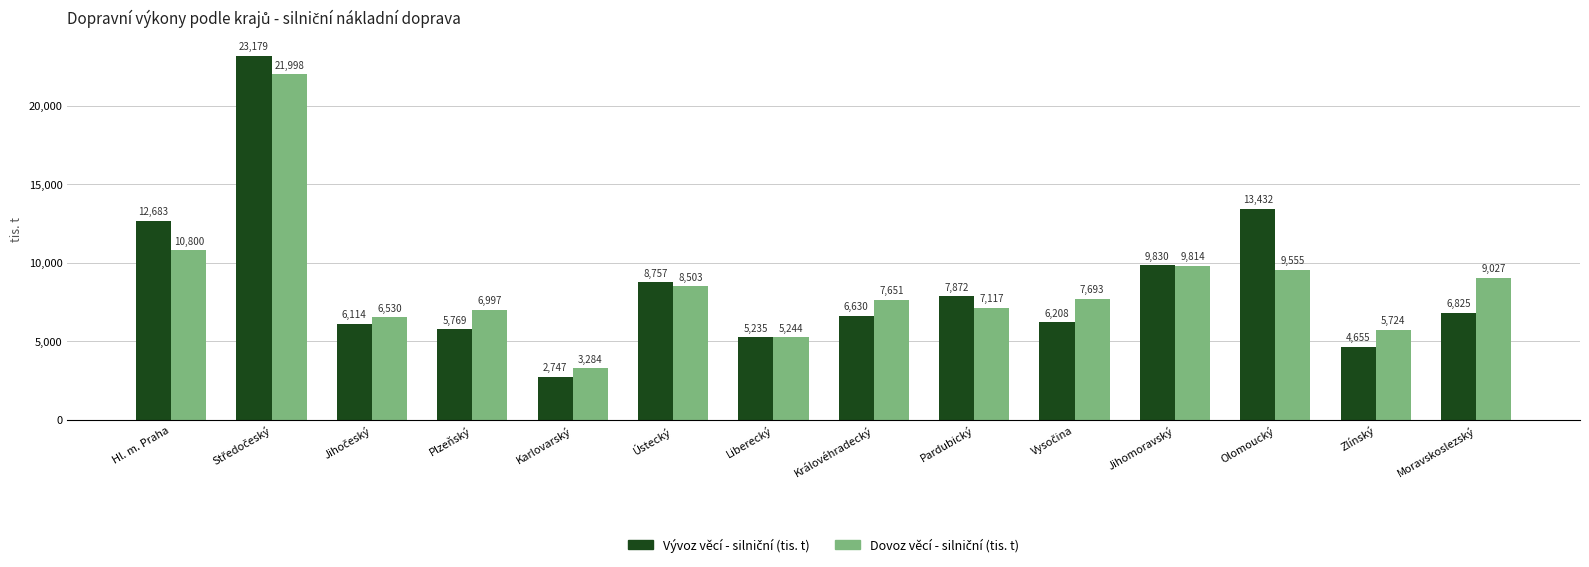

What is the greatest value displayed?

23179.4